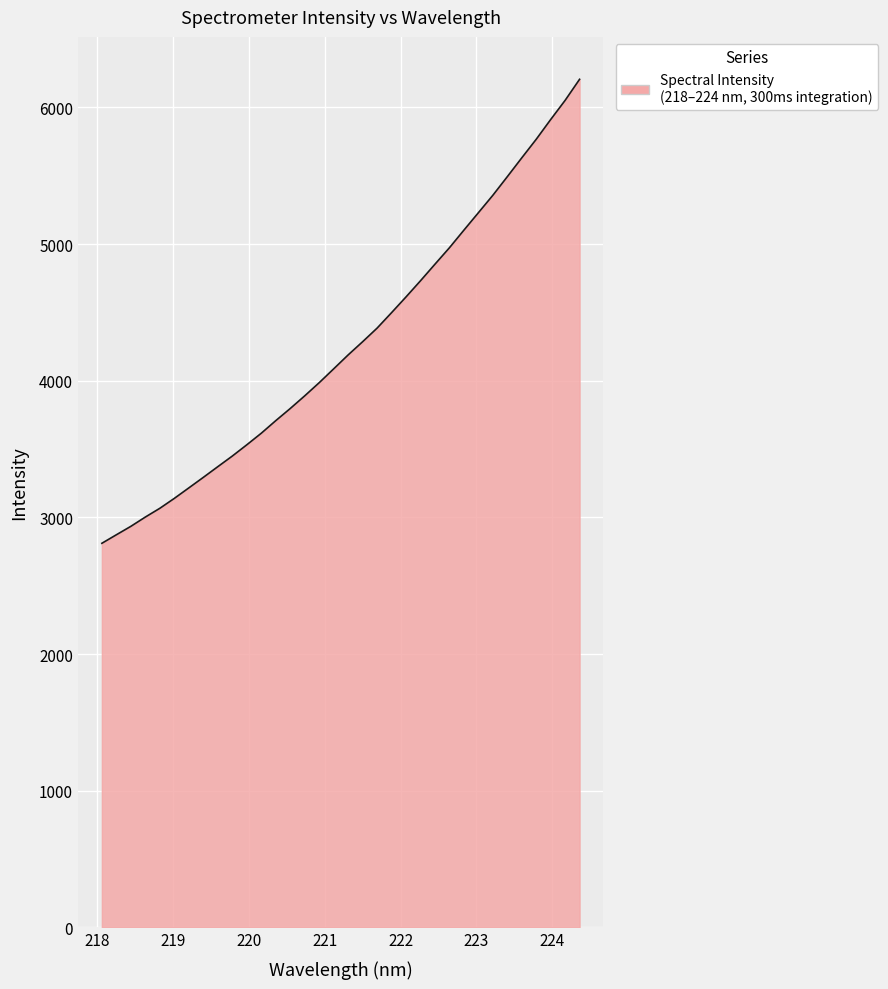

What is the minimum value shown in the chart?

2810.5